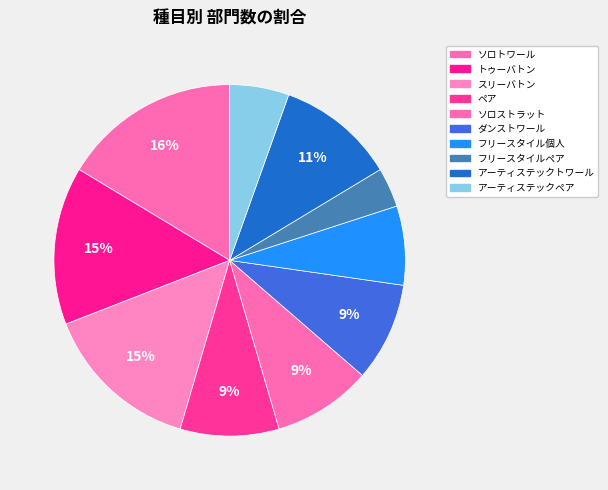

What is the largest slice in the pie chart?

ソロトワール